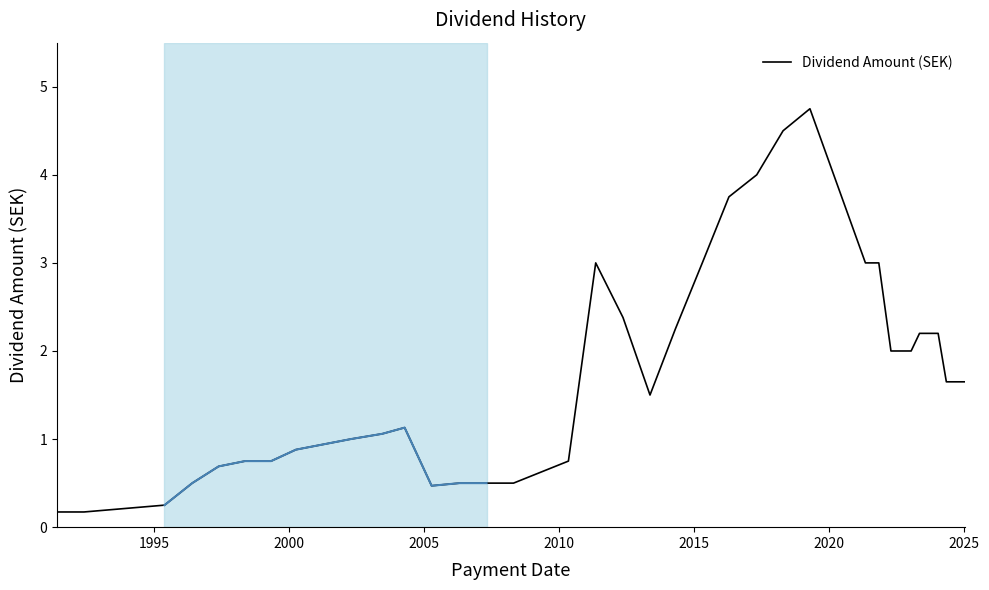

Count the number of data series in this chart.

1